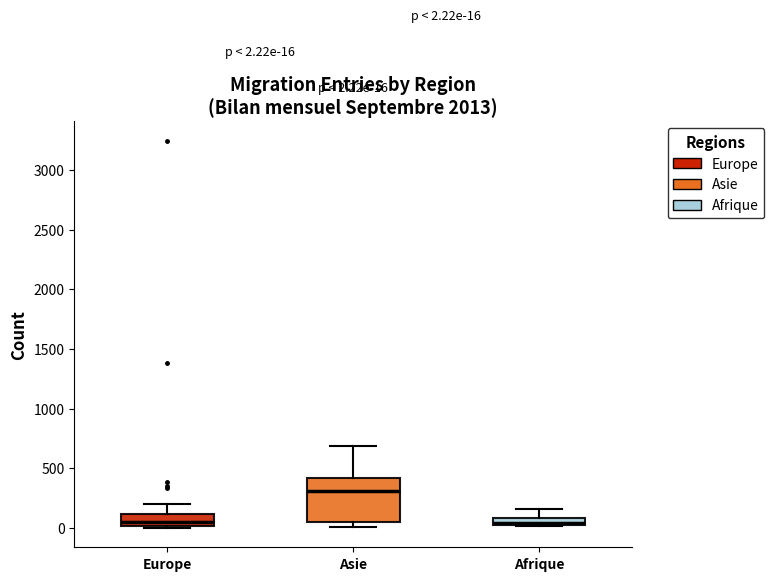

Which box is the tallest, from its lower edge to its upper edge?

Asie